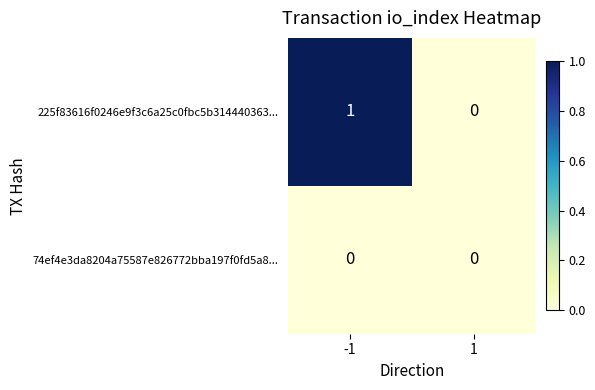

The value of 225f83616f0246e9f3c6a25c0fbc5b314440363... at 1 is 0. True or false?

True